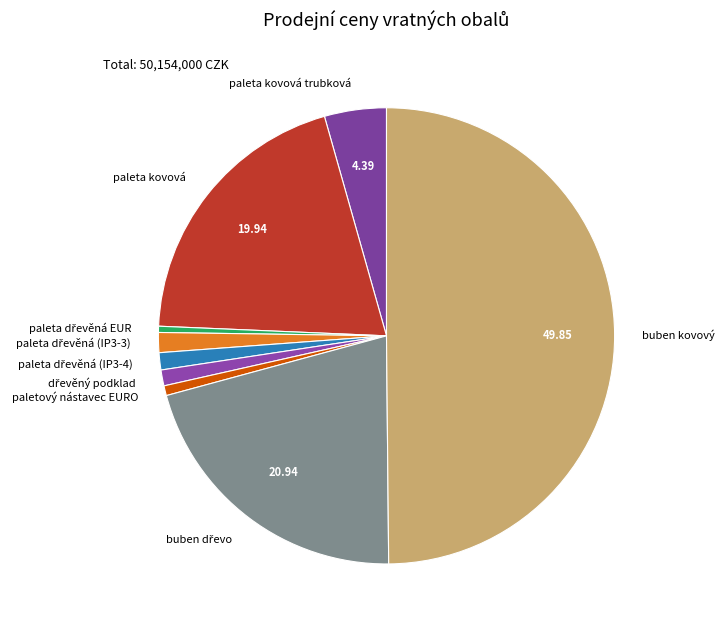

Is paletový nástavec EURO the majority of the pie?

No